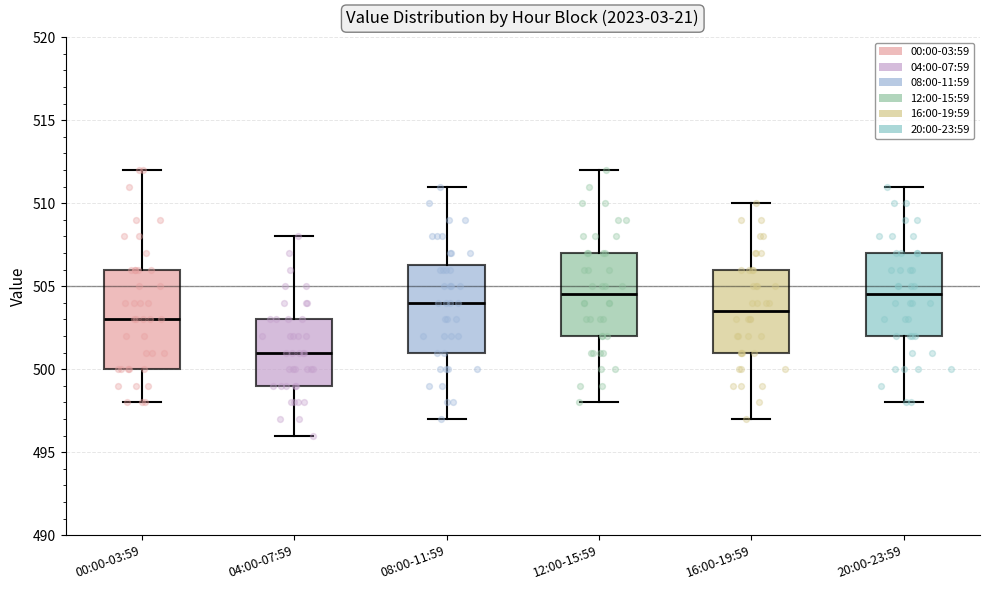

Which box's median line is the lowest?

04:00-07:59